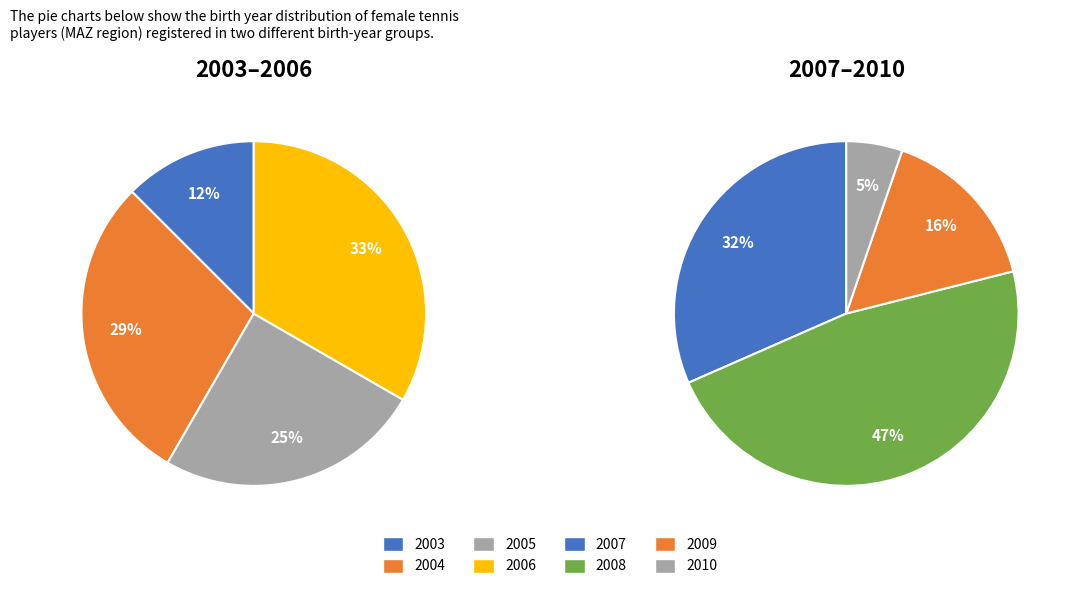

What is the smallest slice in the pie chart?

2010